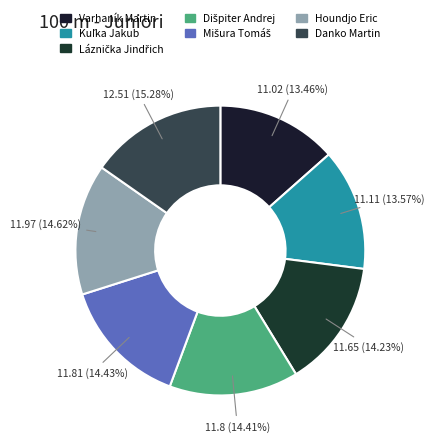

Which has a higher value, Kuľka Jakub or Houndjo Eric?

Houndjo Eric